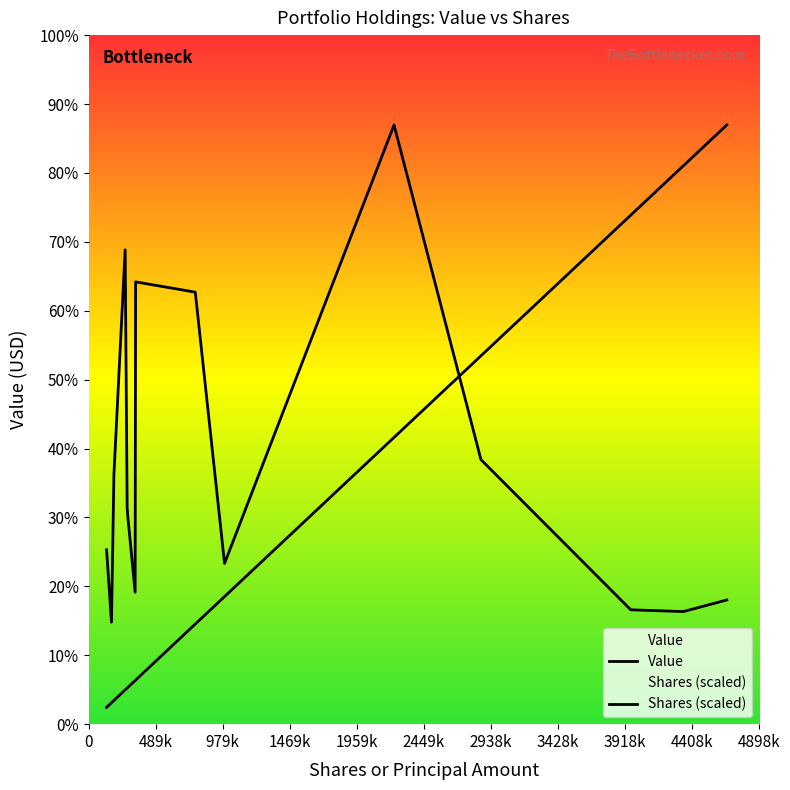

True or false: Shares (scaled) and Value cross at least once.

True